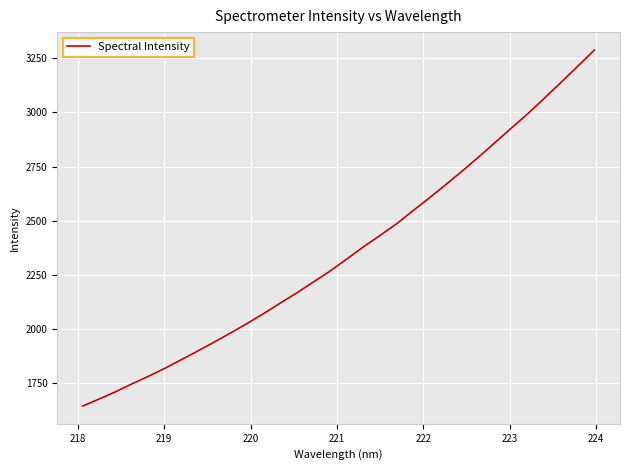

What is the difference between the maximum and minimum values?

1642.3